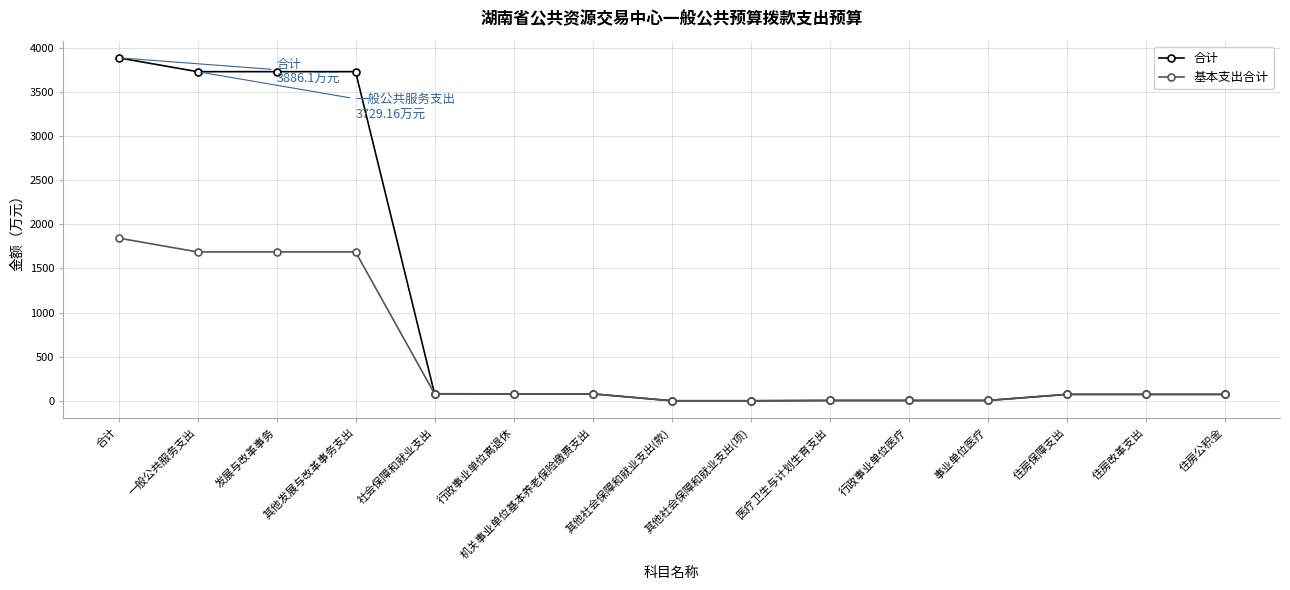

Is this an area chart (filled region under the line)?

No